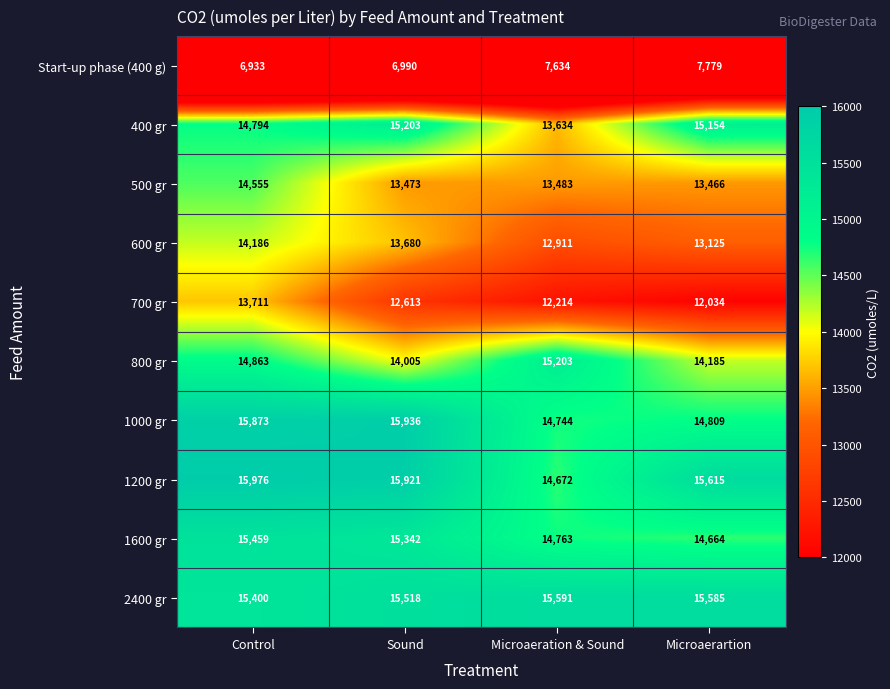

What is the maximum value for 2400 gr?

15591